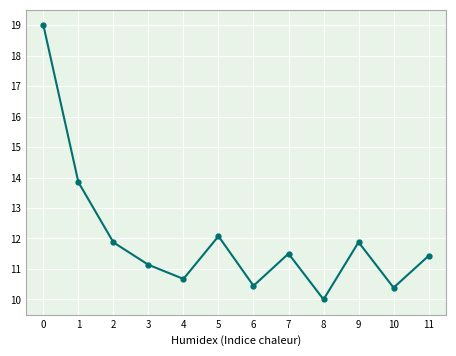

Approximately how many times larger is the value at 9 compared to 5?

1.0